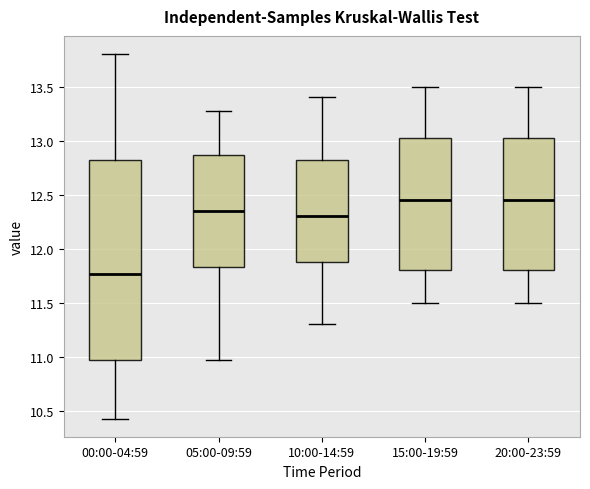

Which box is the tallest, from its lower edge to its upper edge?

00:00-04:59